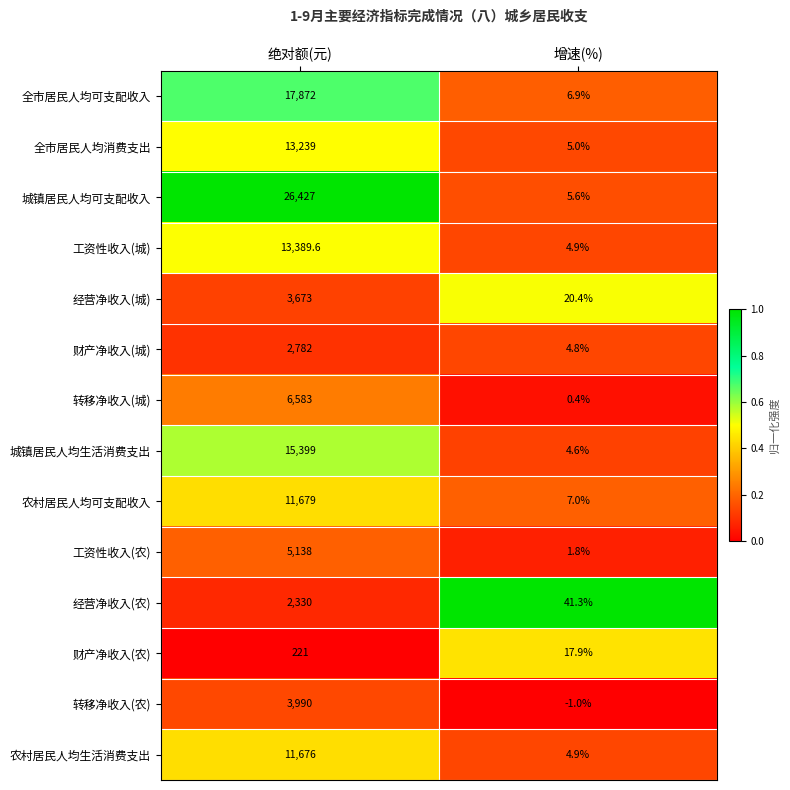

Is it true that 财产净收入(农) equals 221.0 at 绝对额(元)?

True